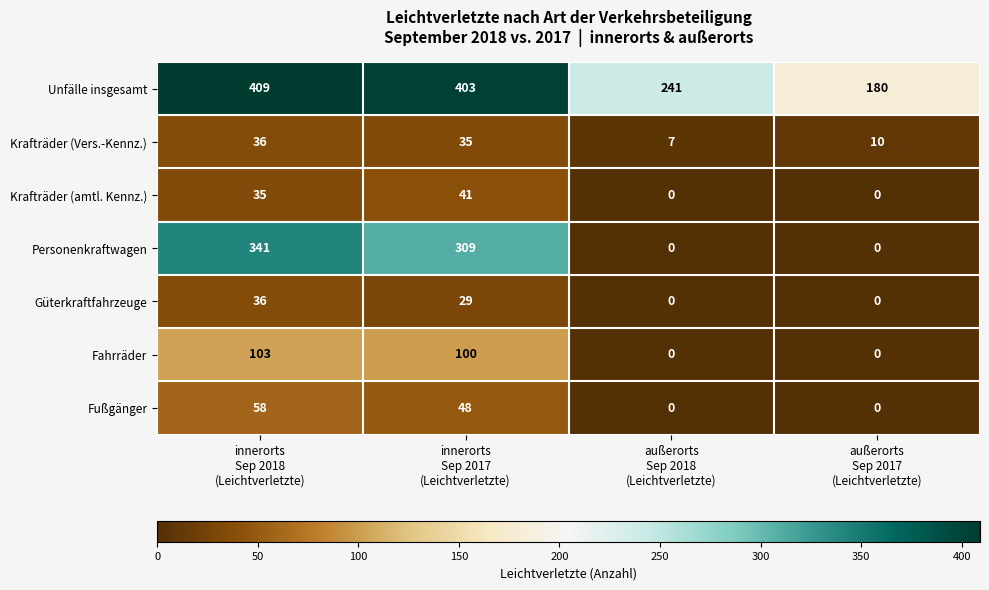

At how many categories does at least one series exceed 34?

4